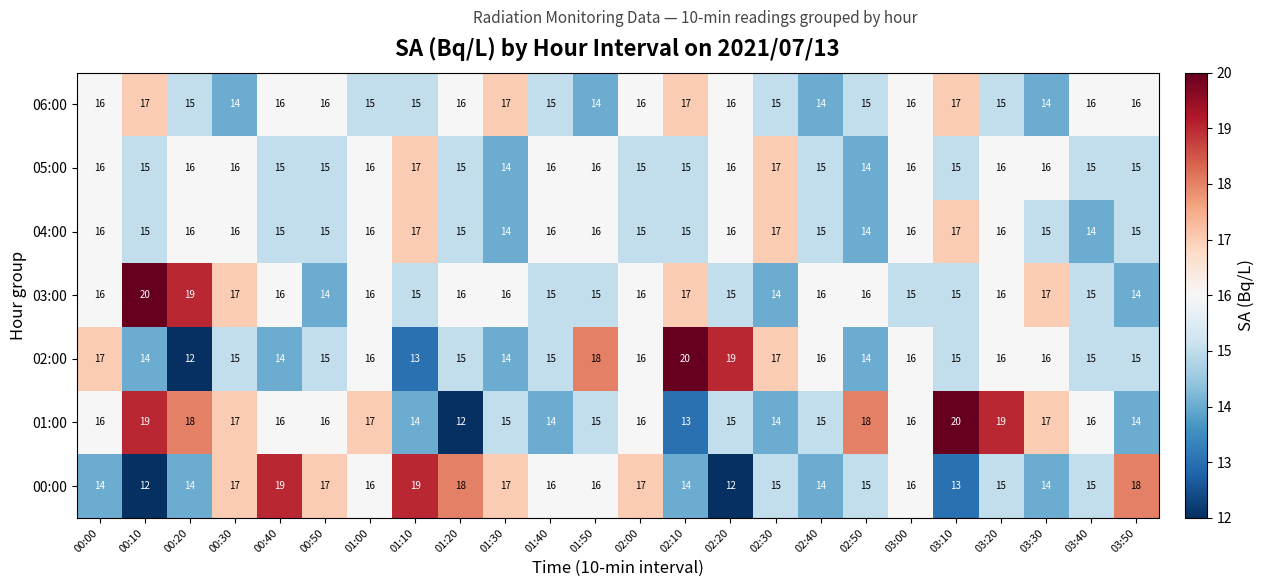

What is the average value of the 01:00 series?

16